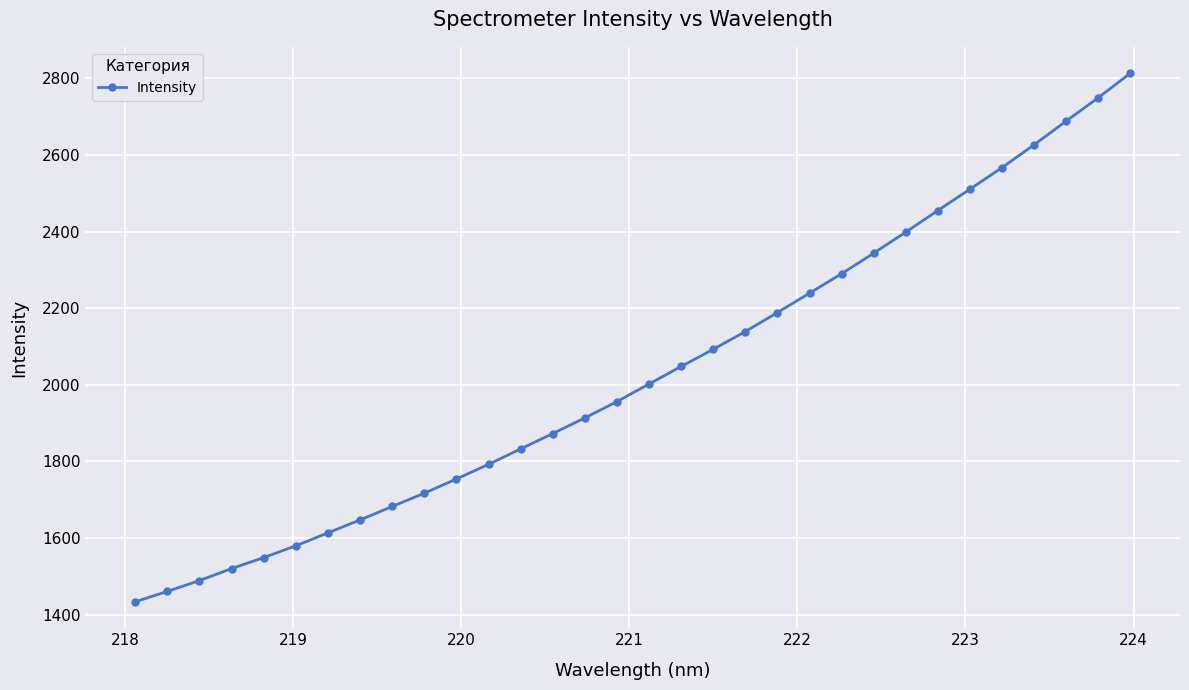

What is the greatest value displayed?

2813.2